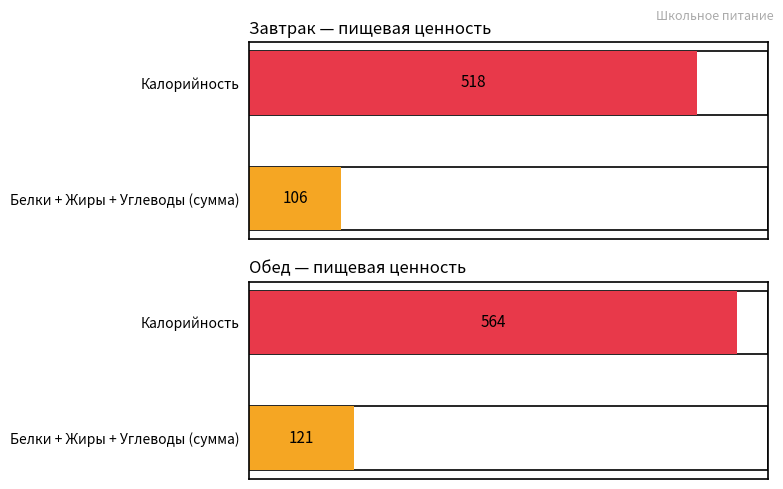

Is the value of Жиры at Обед (Итого) greater than the value of Калорийность at Обед (Итого)?

No